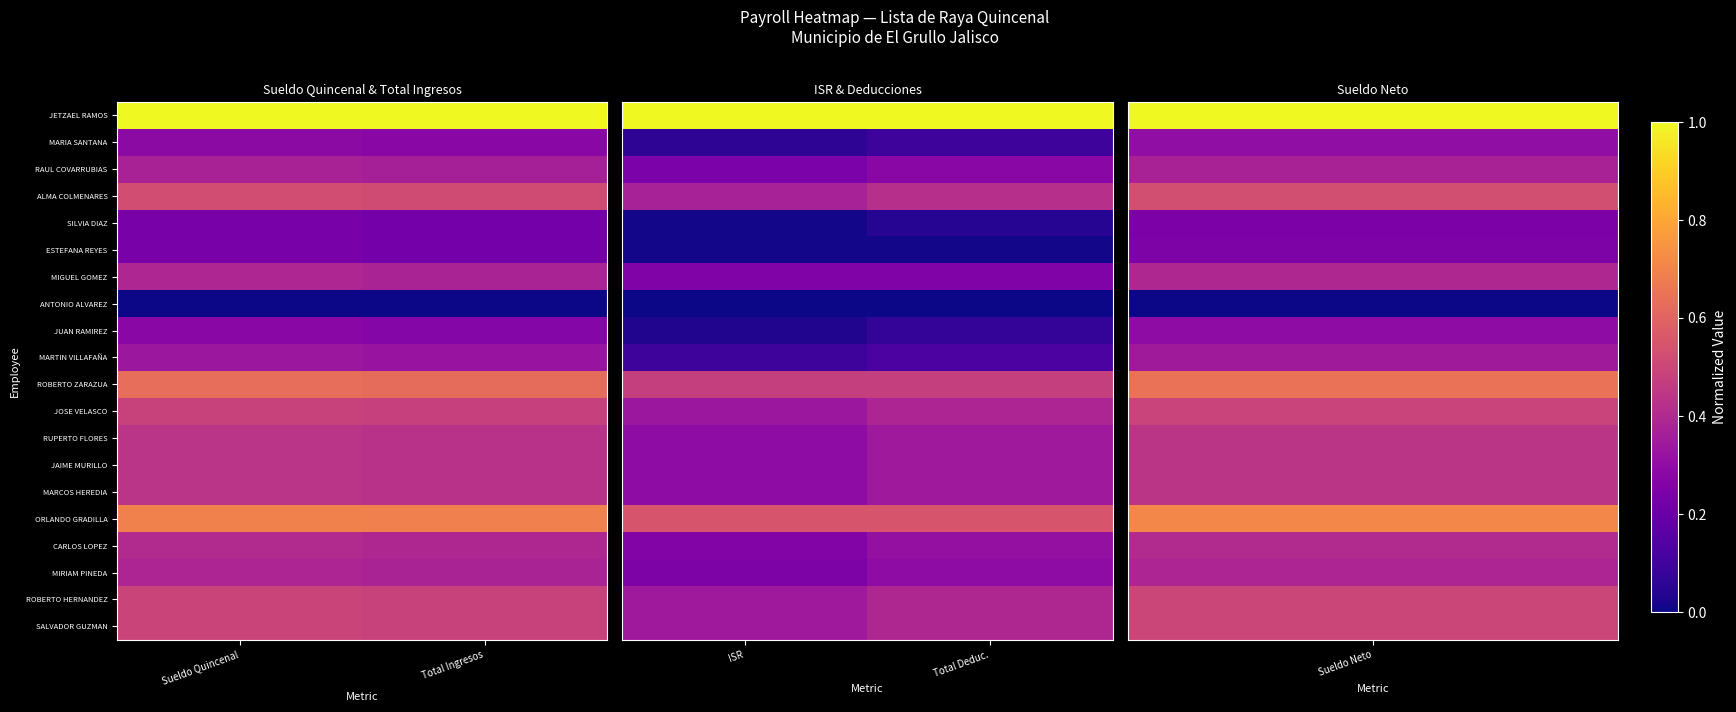

The value of JETZAEL RAMOS at ISR is 1.8. True or false?

False